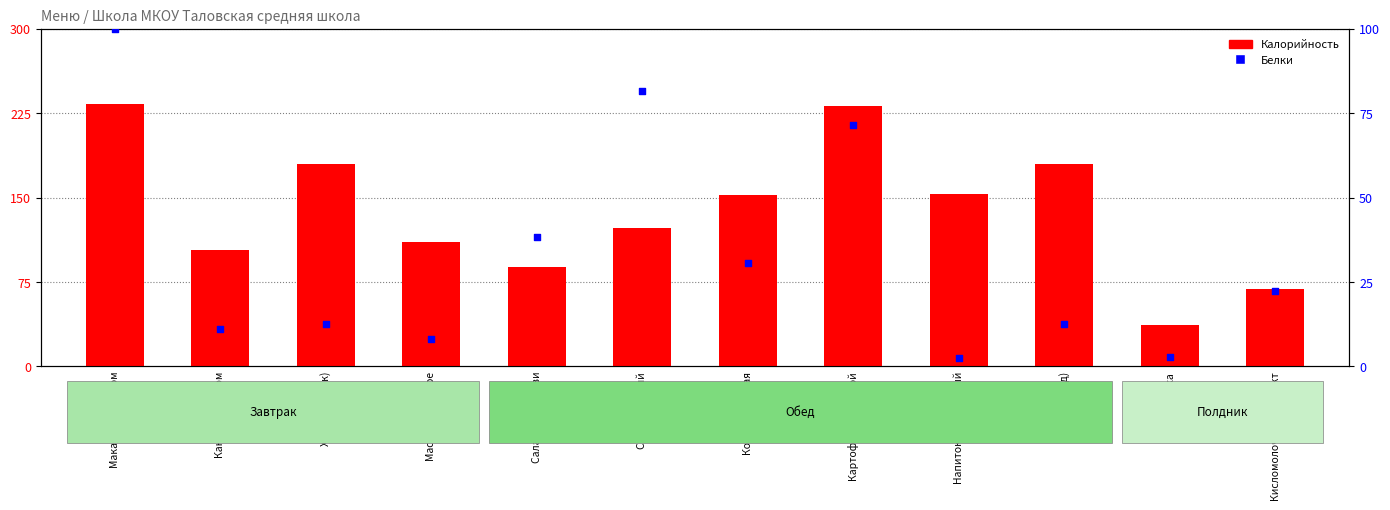

Which series reaches the maximum Y coordinate?

Калорийность